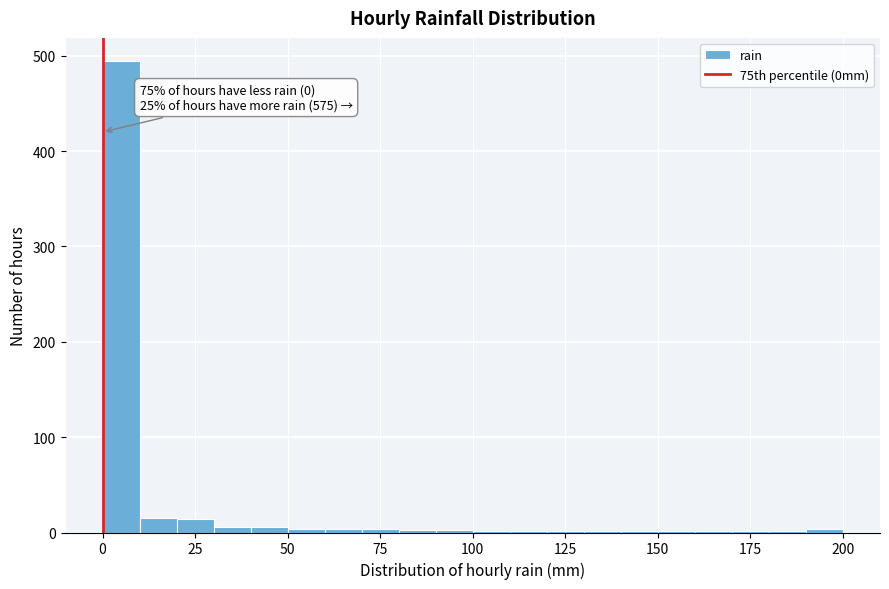

Read against the x-axis, roughly where is the centre of the tallest bar?

5